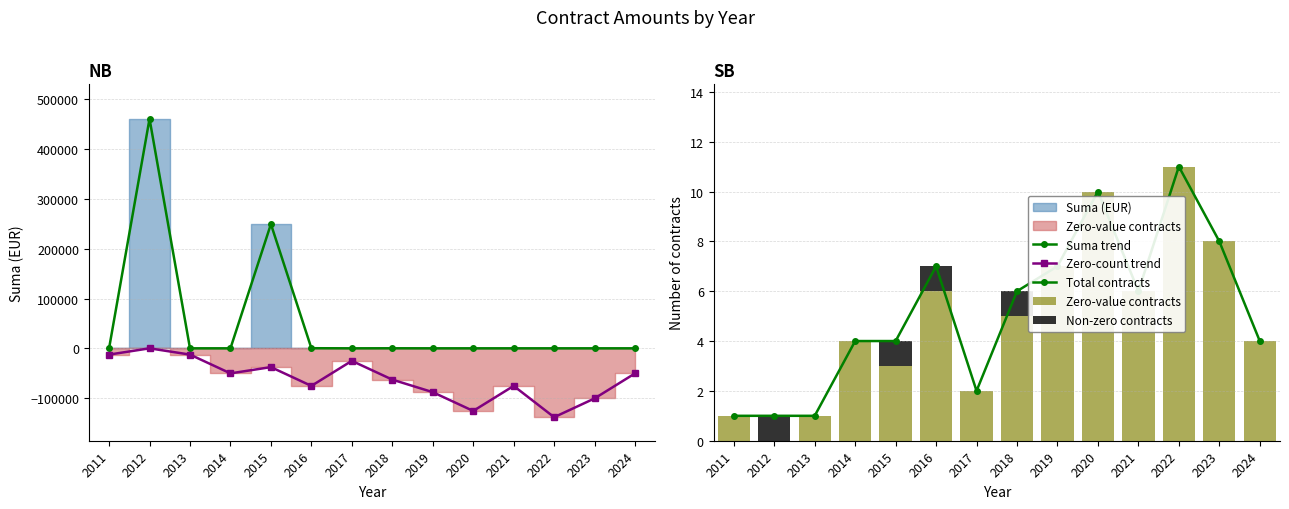

What is the sum of all Zero-value contracts values?

68.0